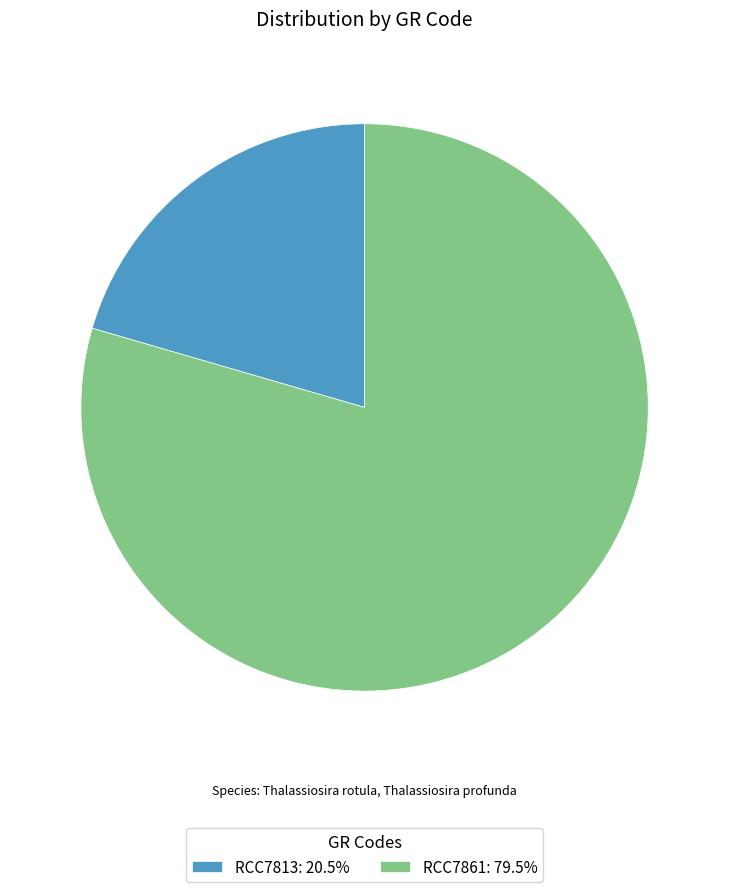

Rank the categories by value from highest to lowest.

RCC7861, RCC7813